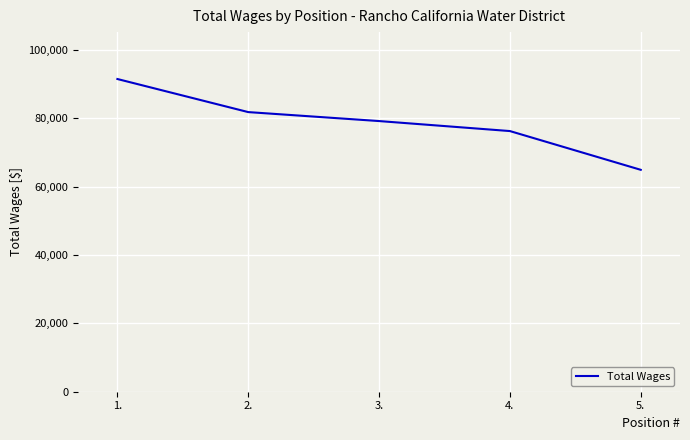

Reading right to left, transcribe all the data shown in this chart.

5.=64880	4.=76211	3.=79136	2.=81757	1.=91429